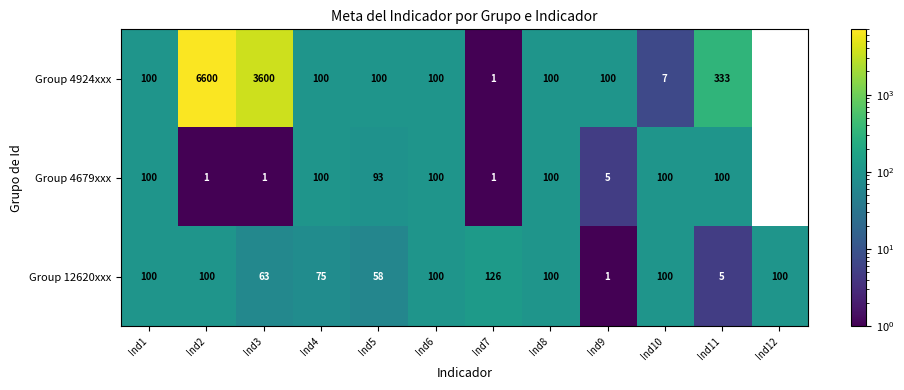

What is the spread (max minus min) of values at Ind10?

93